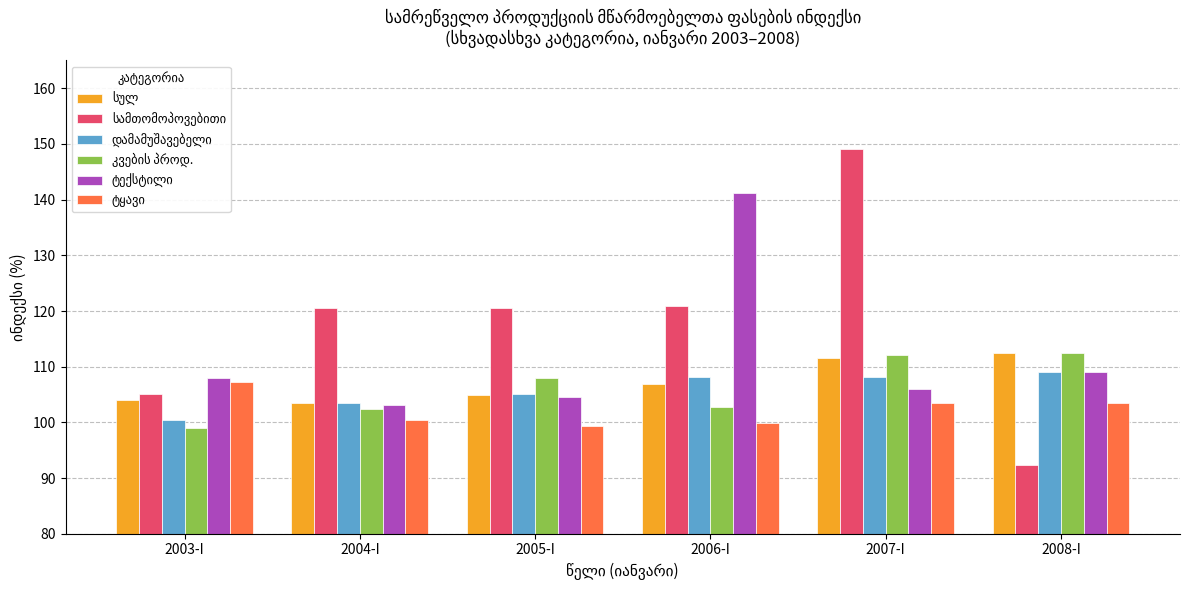

At which category is the sum across all series the highest?

2007-I